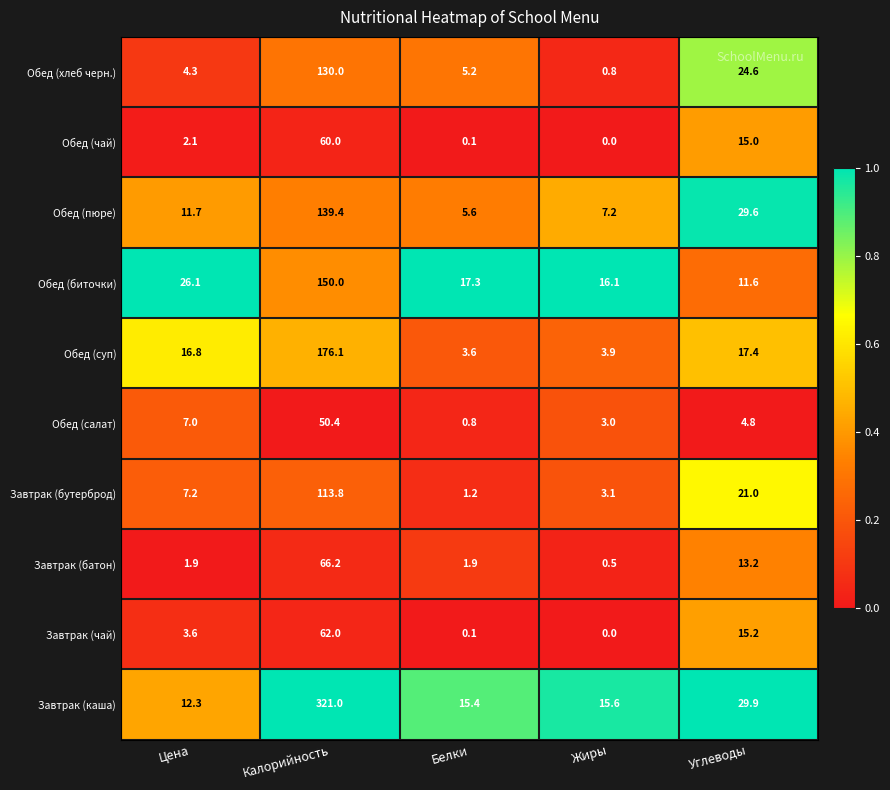

At how many categories does at least one series exceed 0?

5